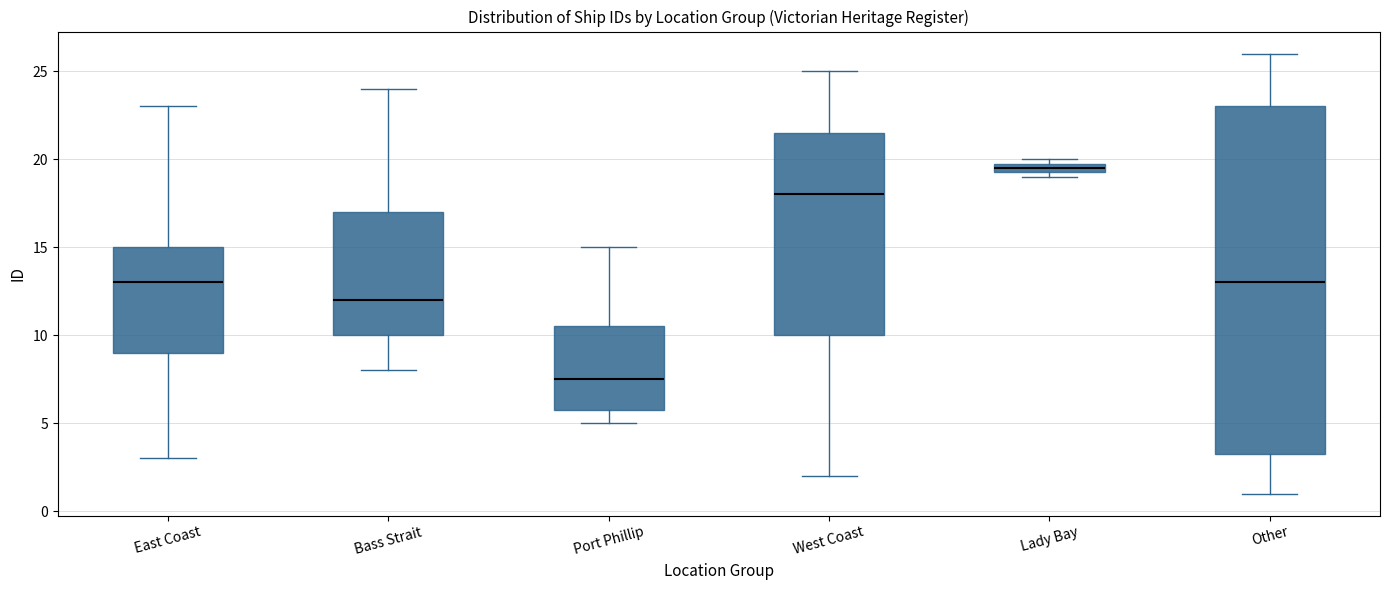

Which box has the lowest median line?

Port Phillip